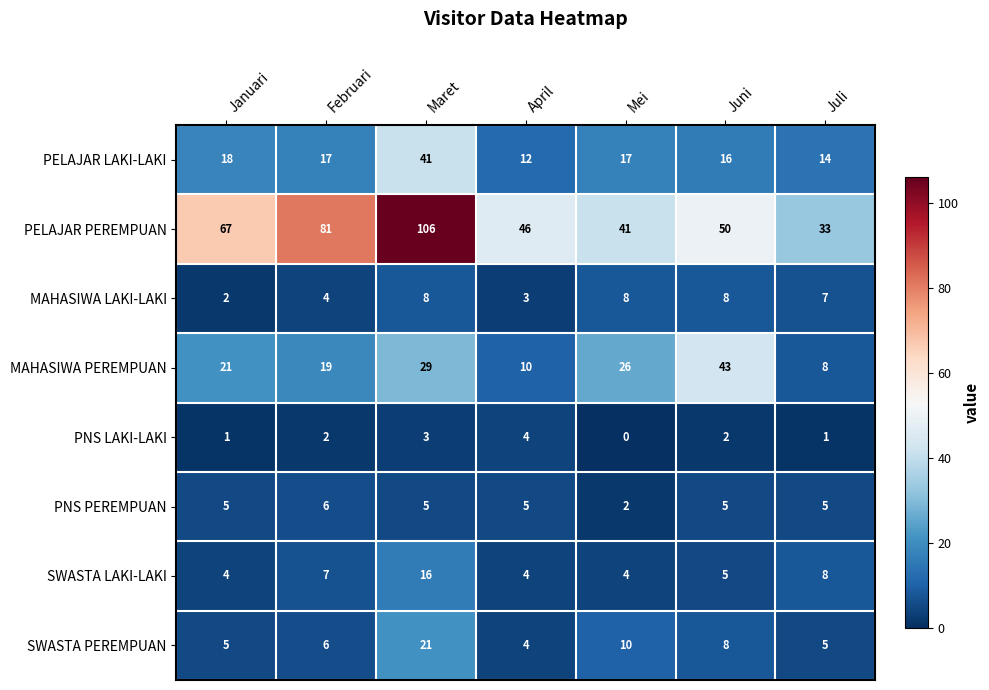

What is the highest value of the PNS LAKI-LAKI series?

4